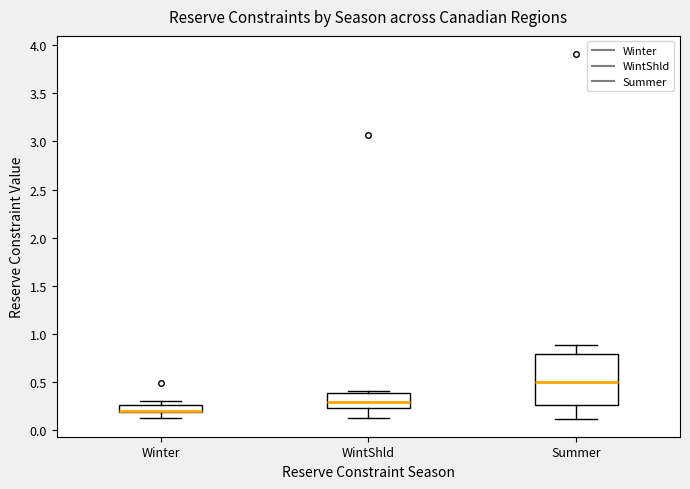

Where does the lower whisker of the box for Winter end on the y-axis? The values are not printed on the chart, so give them approximately, as read against the axis.

0.15